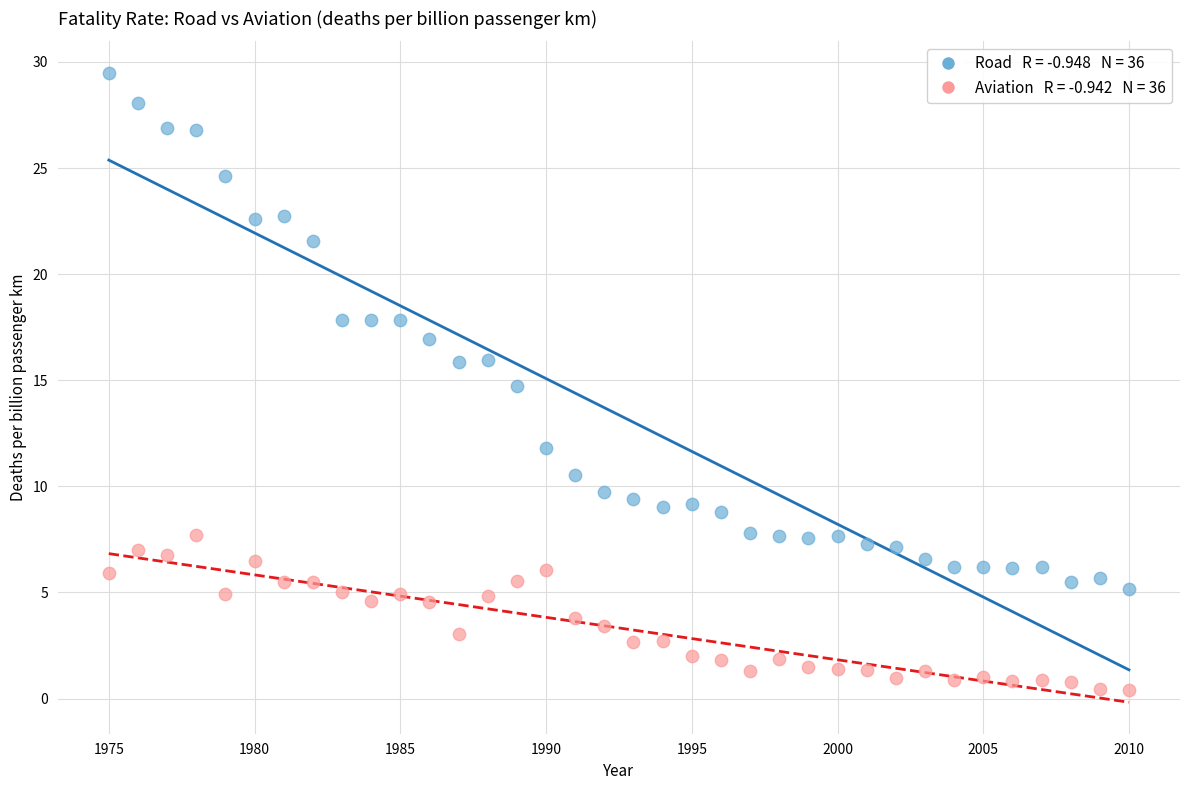

Across all data points, what is the range of X values (max minus min)?

35.0